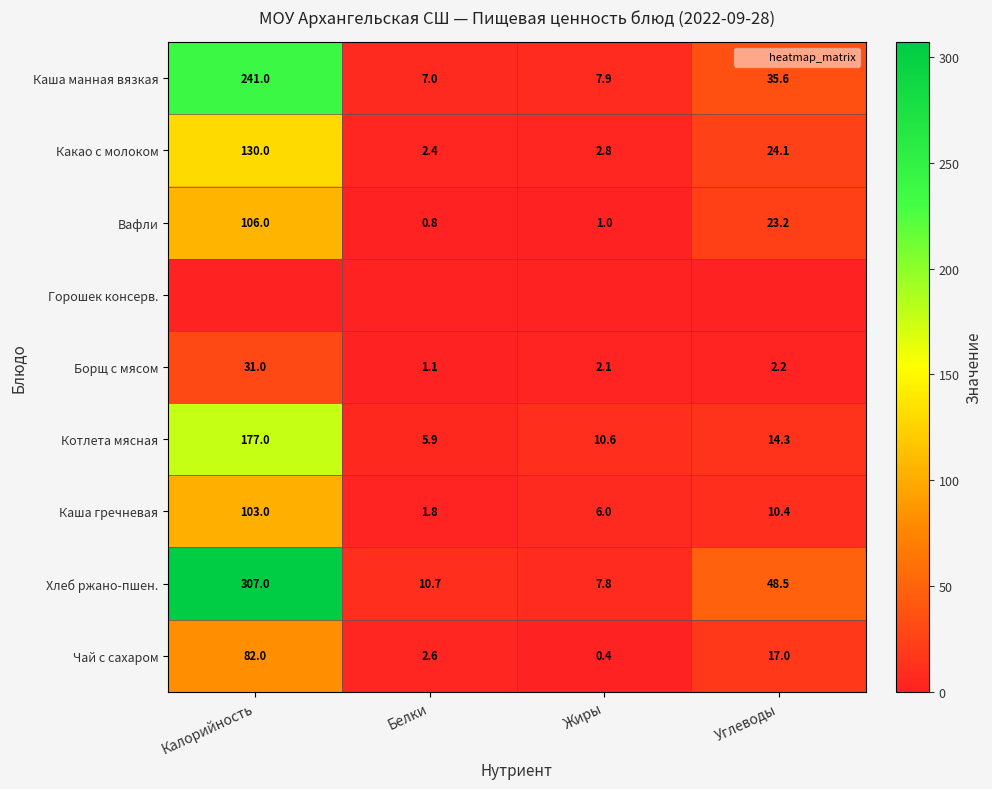

How many categories are shown in the chart?

4